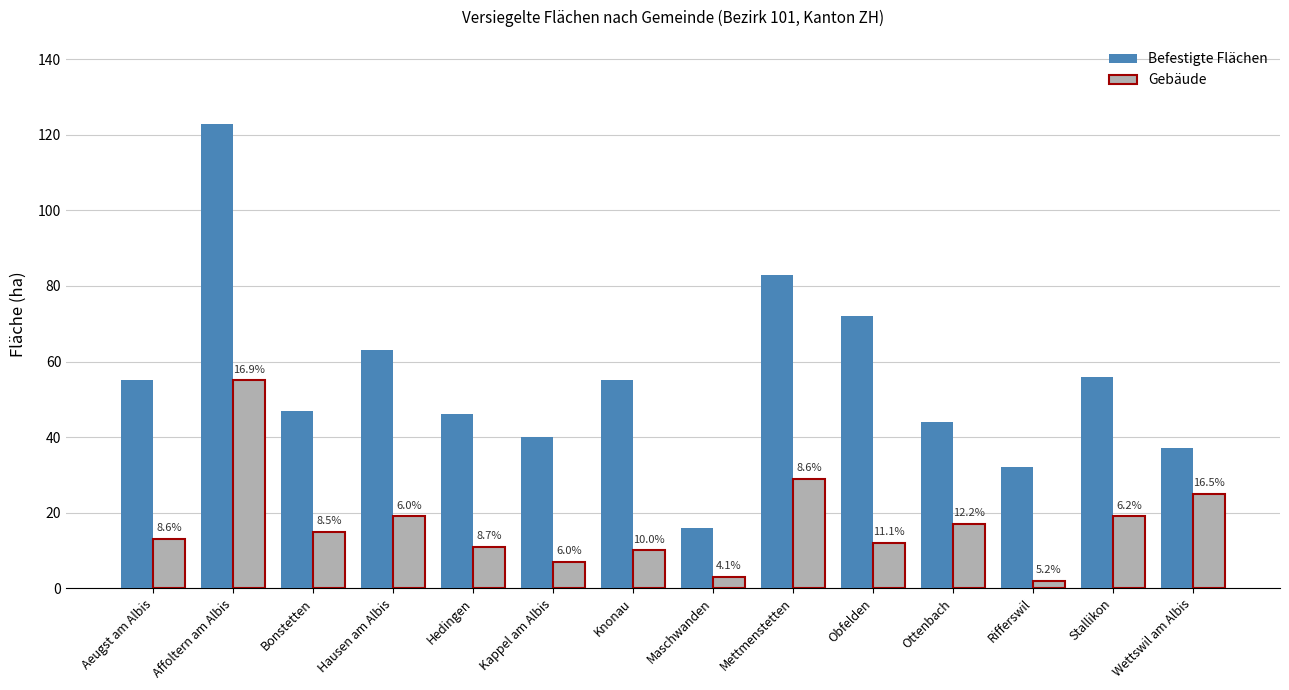

Which has a higher value, Hausen am Albis or Stallikon?

Hausen am Albis